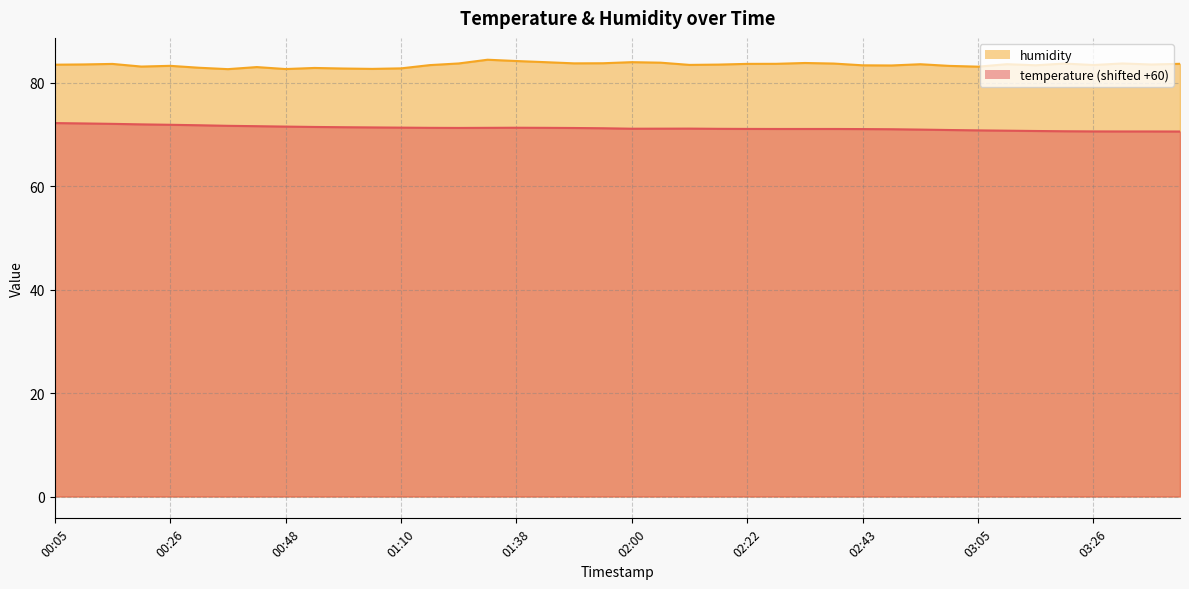

List the series in order of their overall mean, lowest first.

temperature, humidity